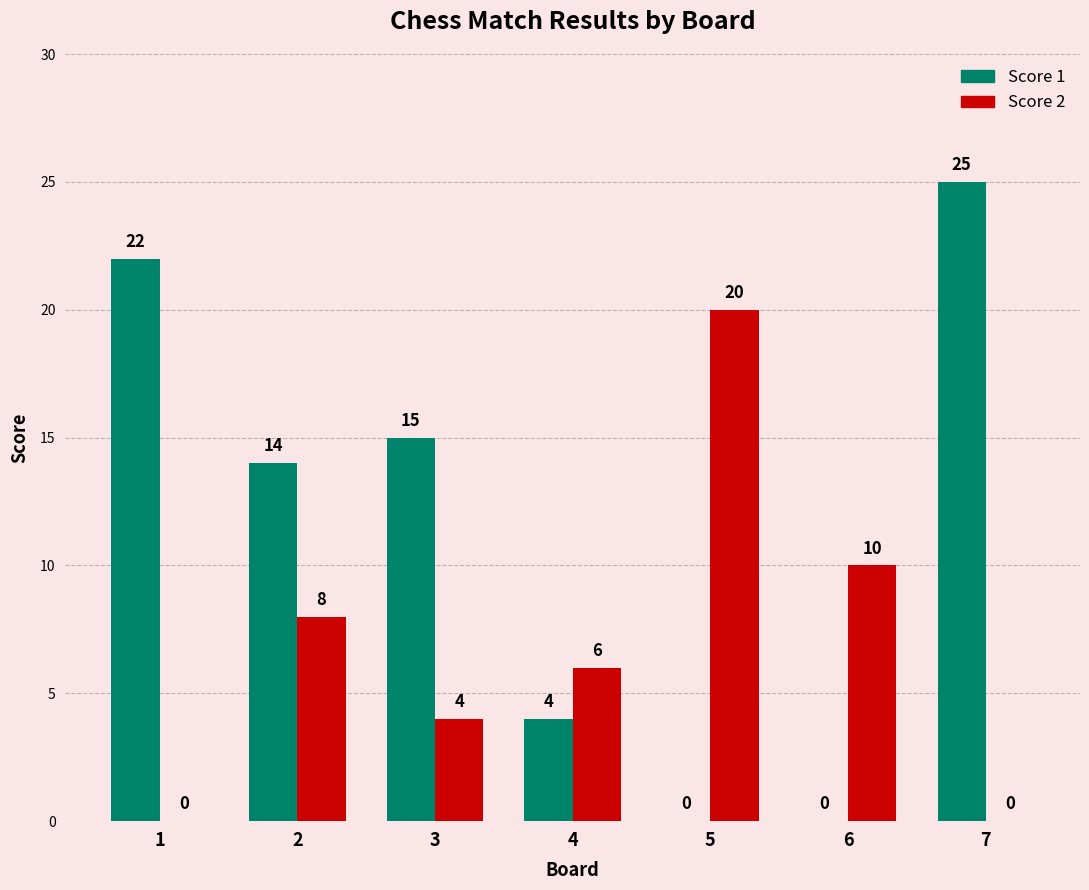

Which series changed the most between 3 and 6?

Score 1